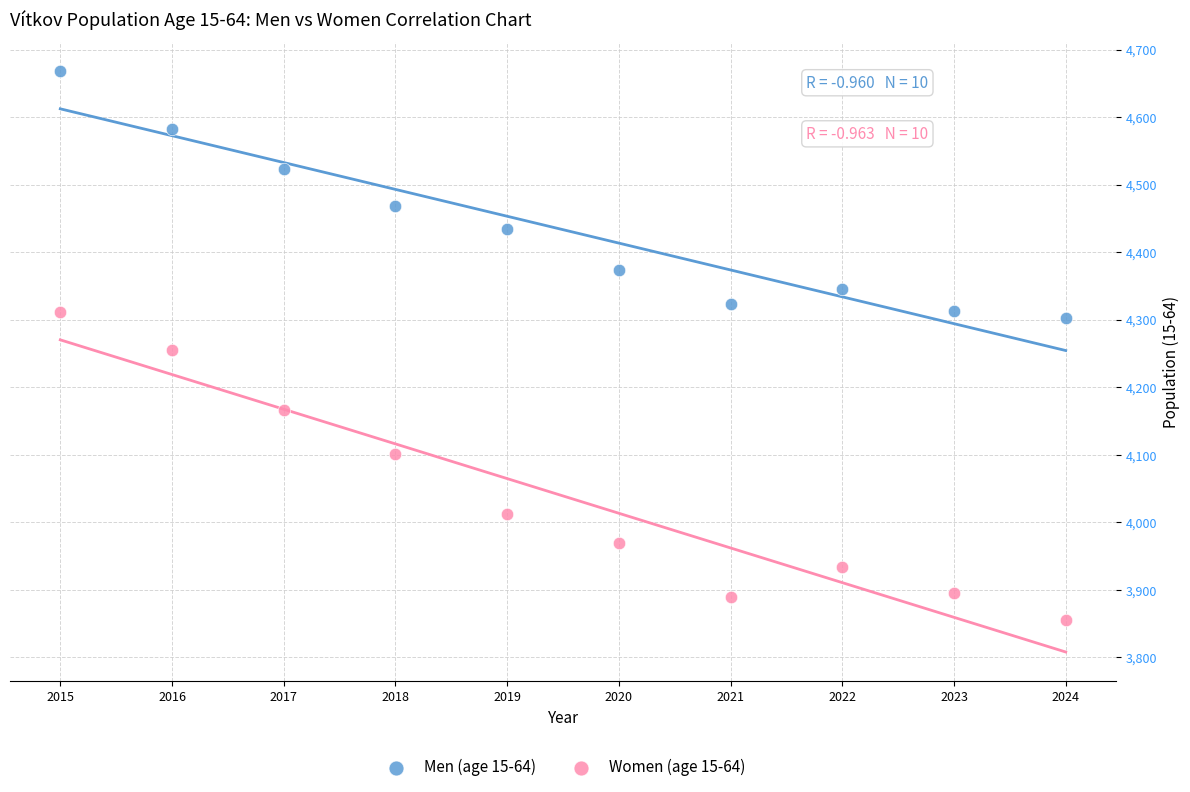

Which series reaches the maximum Y coordinate?

Men (age 15-64)